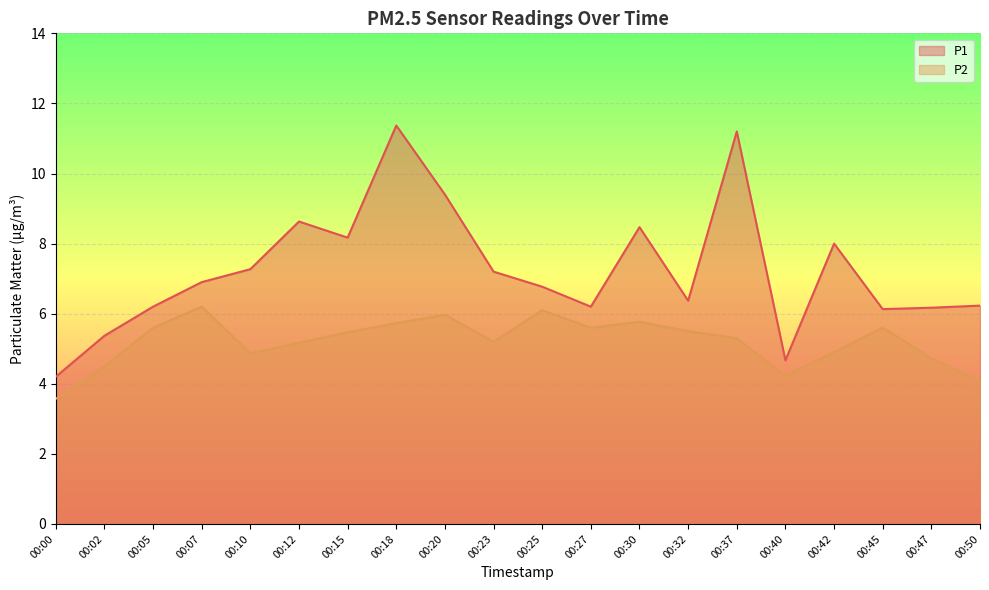

At which label is P2 closest to 4?

00:50